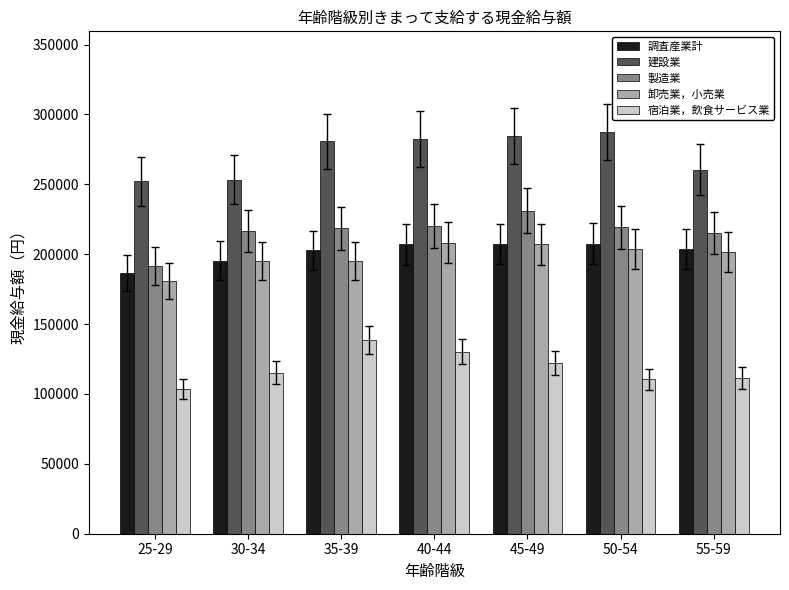

What is the label of the 6th bar from the right?

30-34